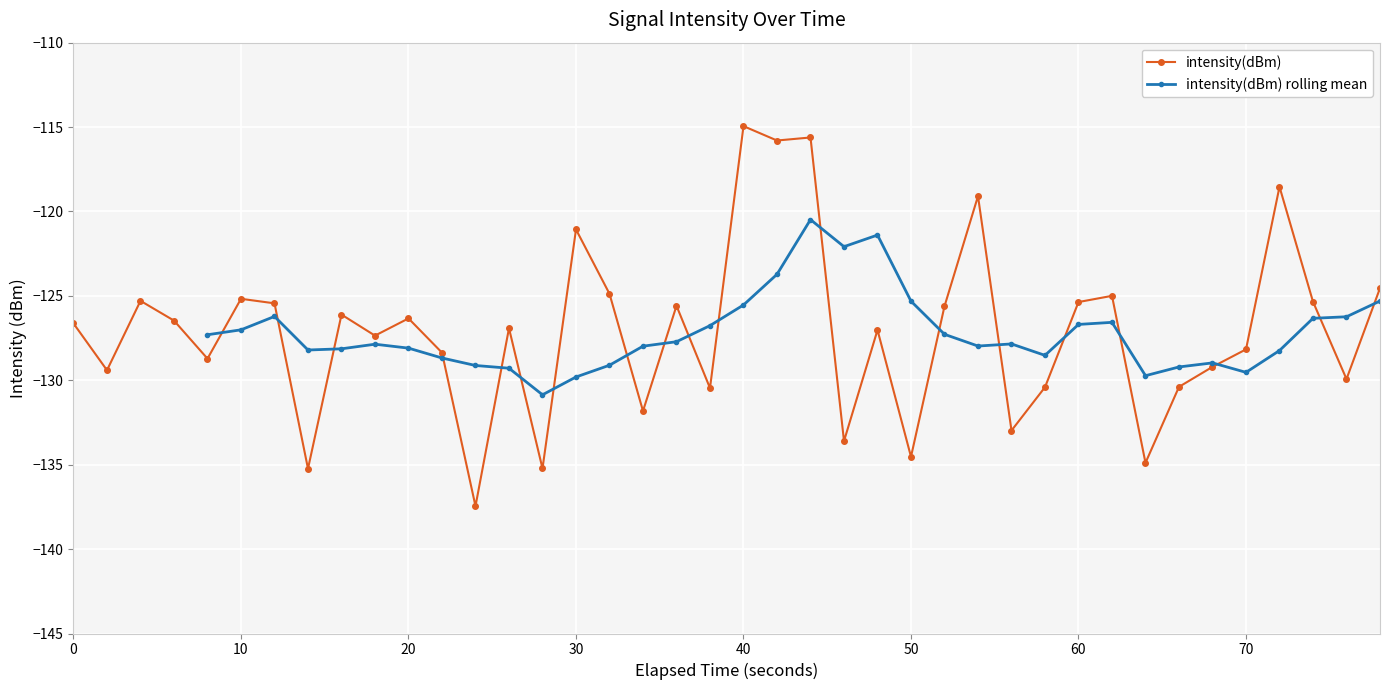

How many categories are shown in the chart?

40